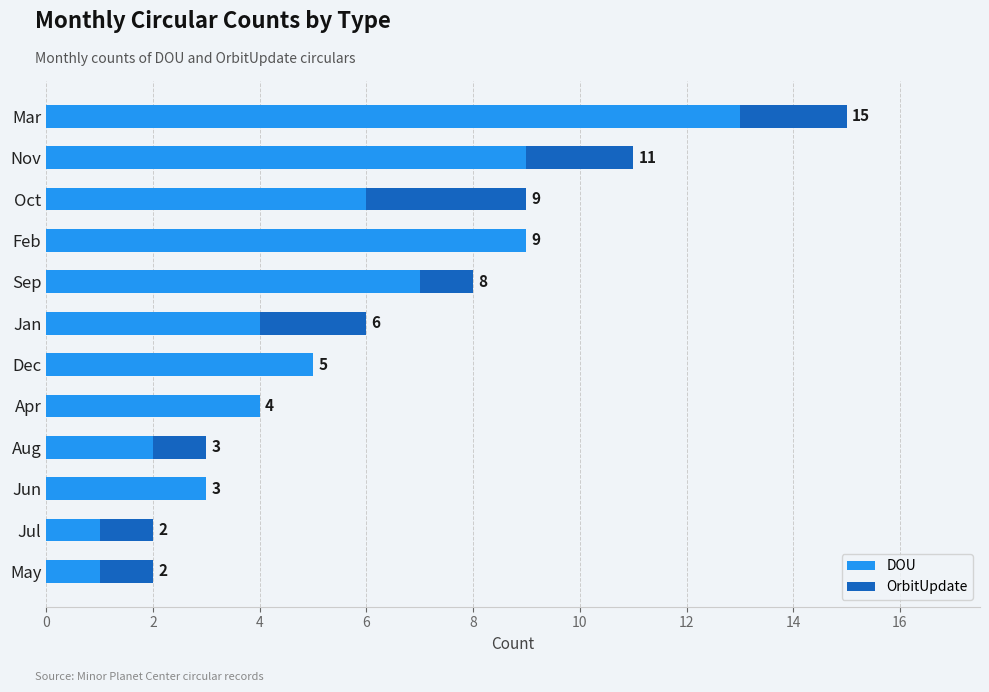

At which category is the sum across all series the highest?

Mar